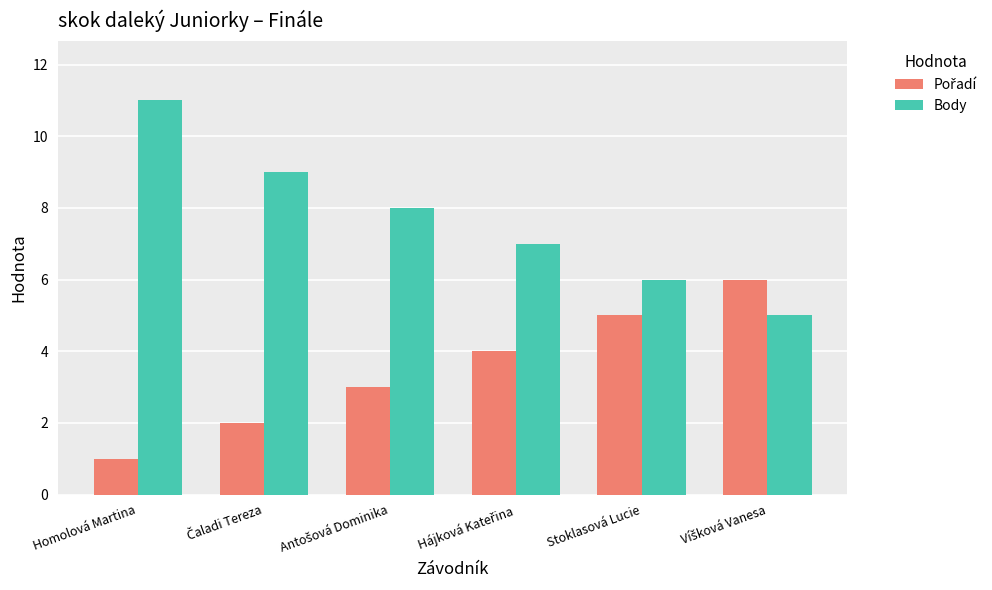

What is the minimum value for Body?

5